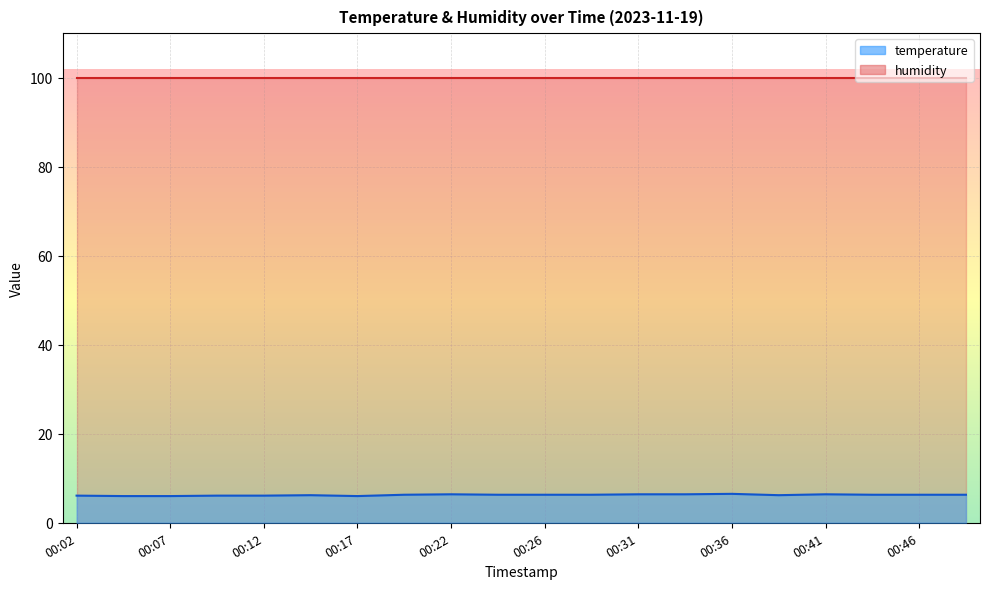

What is the difference between the maximum and minimum values?

0.5